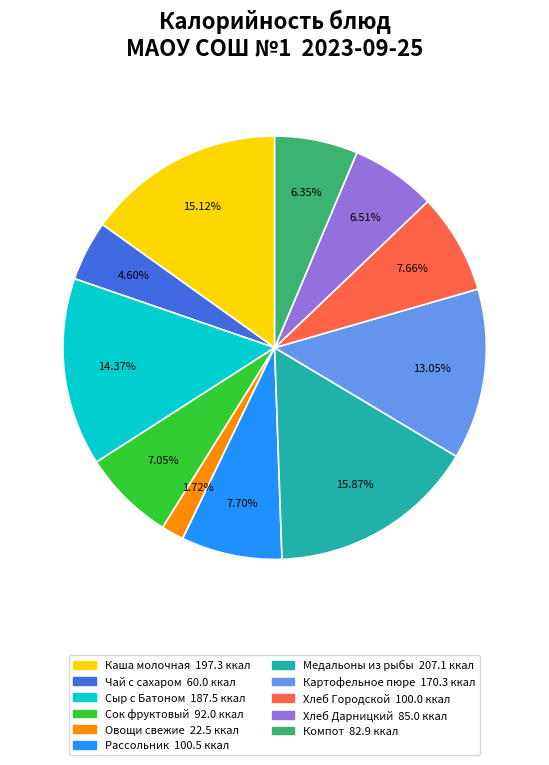

Is there any slice that represents more than half of the pie?

No